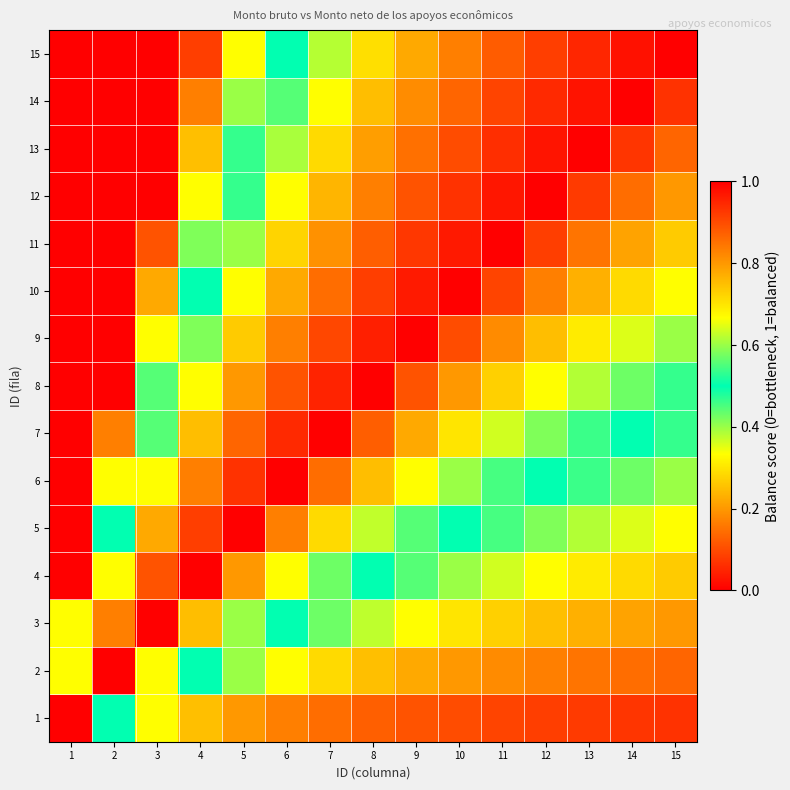

Count the number of data series in this chart.

15